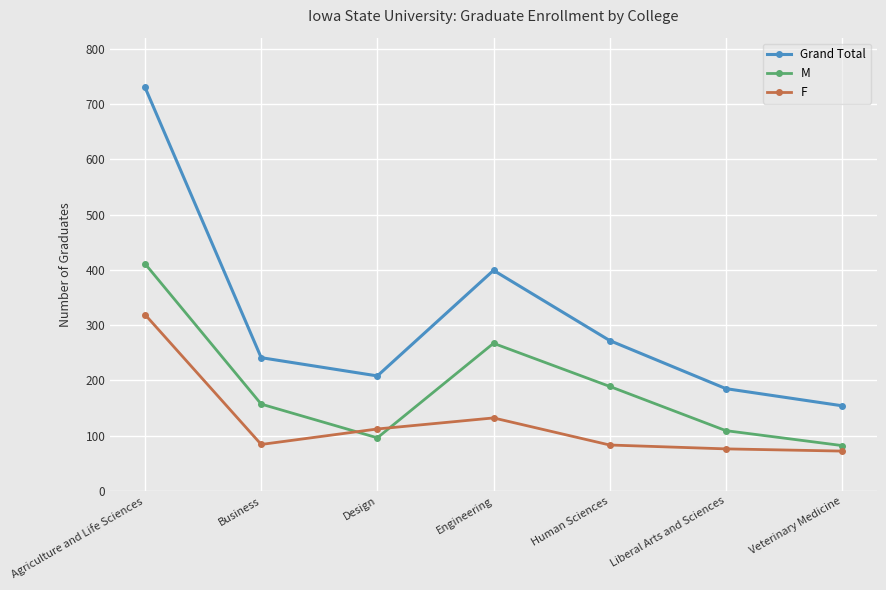

Rank the series by their maximum value, from highest to lowest.

Grand Total, M, F